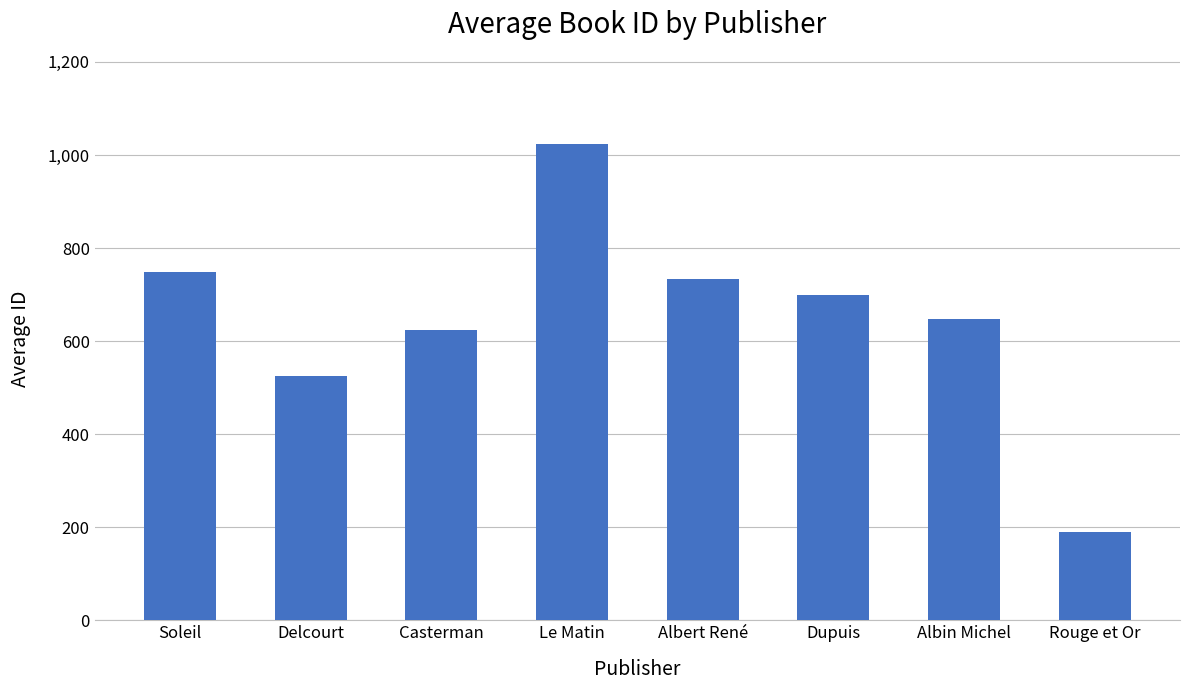

What is the ratio of the value at Delcourt to the value at Rouge et Or?

2.7